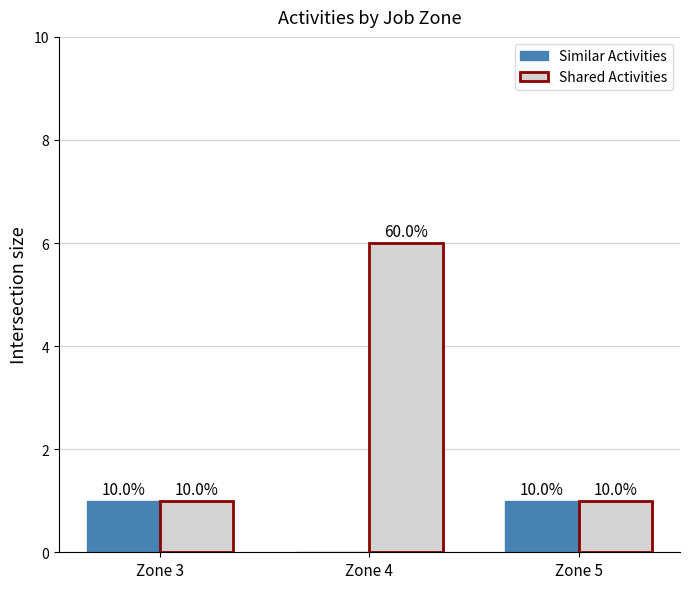

What is the average value of the Similar Activities series?

1